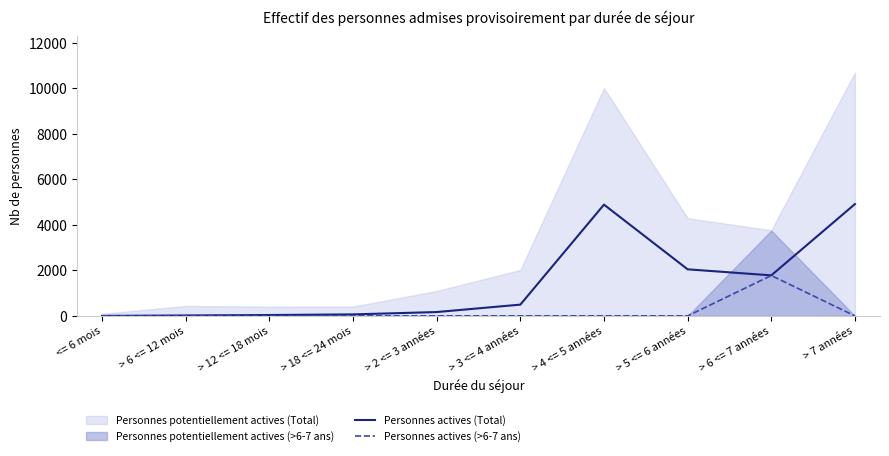

Is the value of Personnes actives (>6-7 ans) at > 7 années greater than the value of Personnes actives (Total) at > 5 <= 6 années?

No